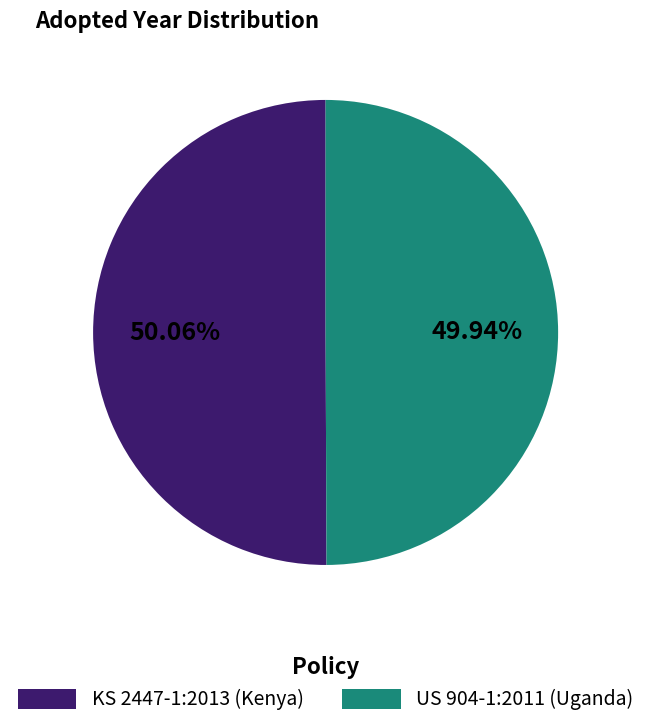

What is the ratio of the value at KS 2447-1:2013 (Kenya) to the value at US 904-1:2011 (Uganda)?

1.0